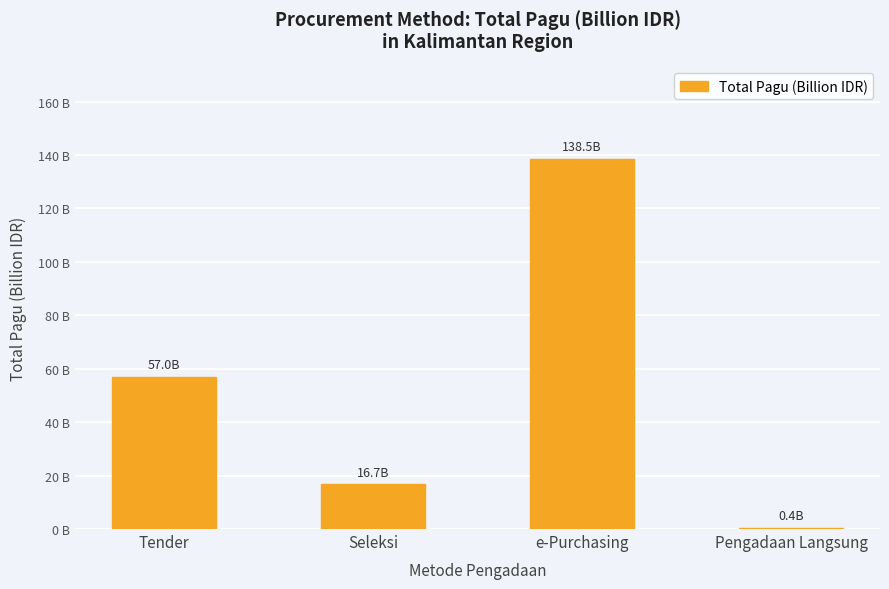

List the labels in order of value, largest first.

e-Purchasing, Tender, Seleksi, Pengadaan Langsung